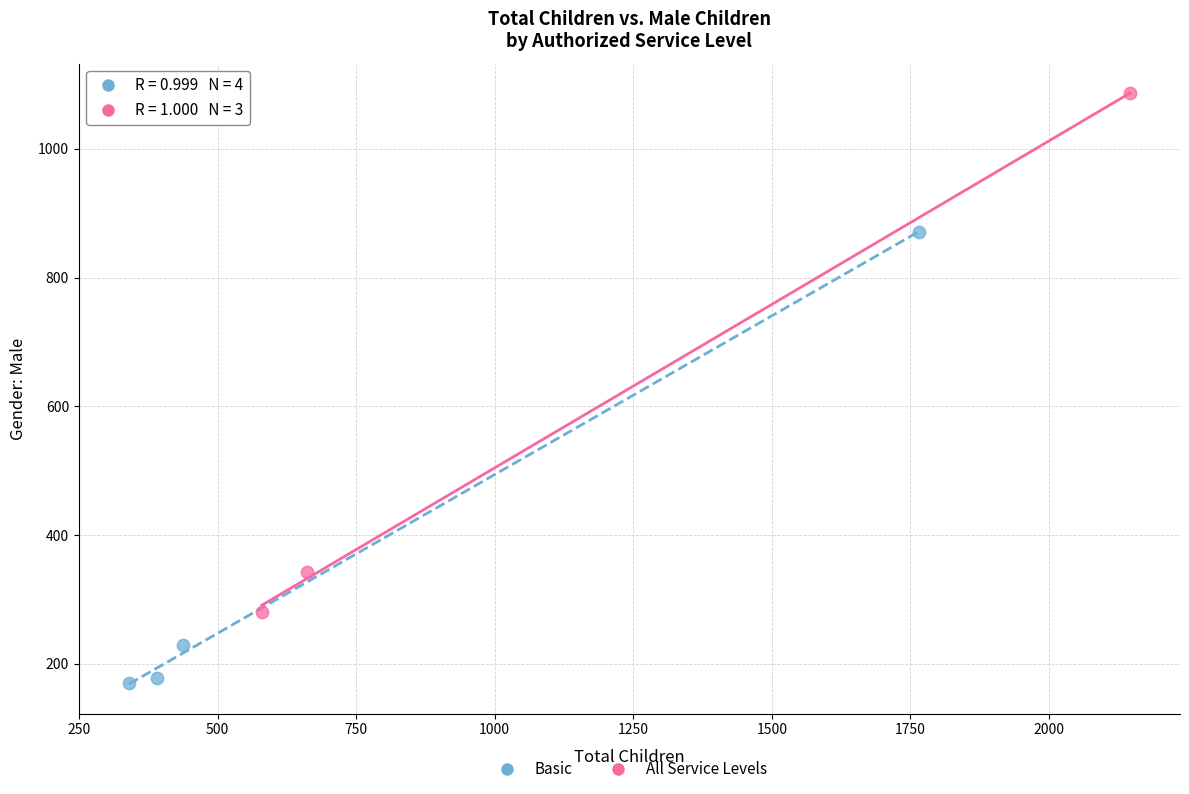

Which series reaches the maximum Y coordinate?

All Service Levels